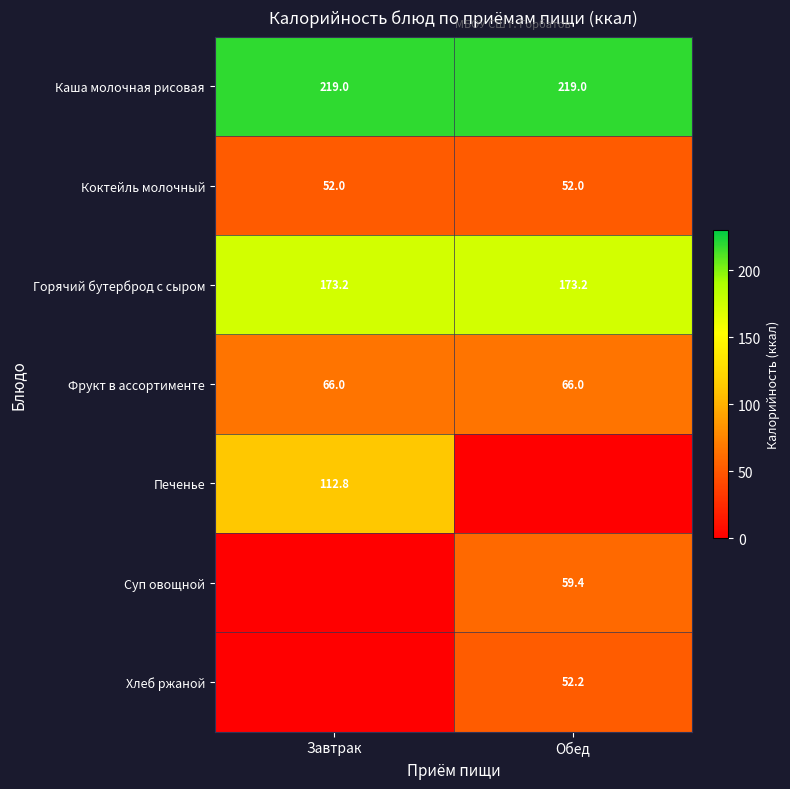

What value does the Каша молочная рисовая series have at Завтрак?

219.0